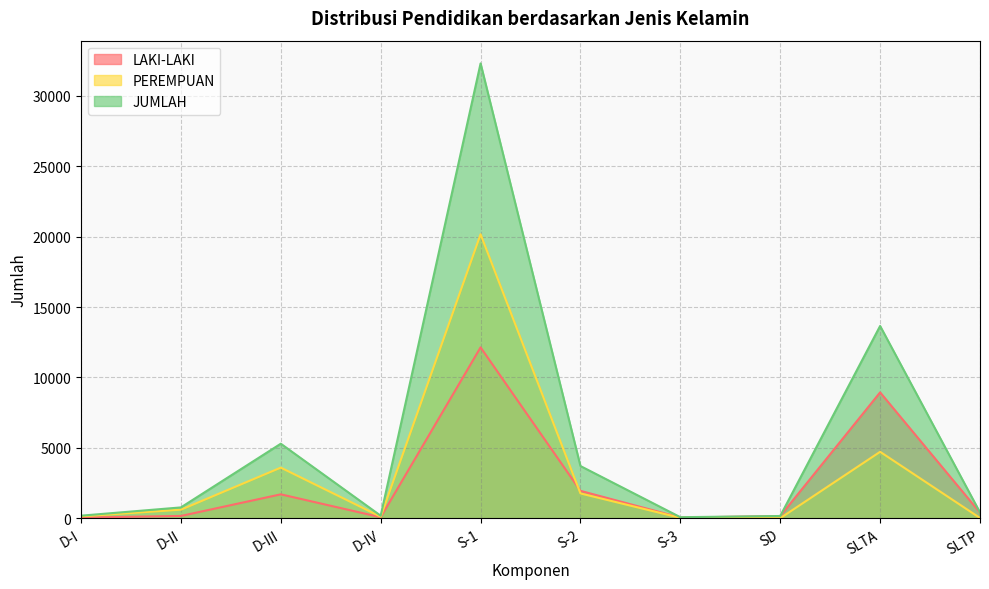

What position from the right is SLTA?

2